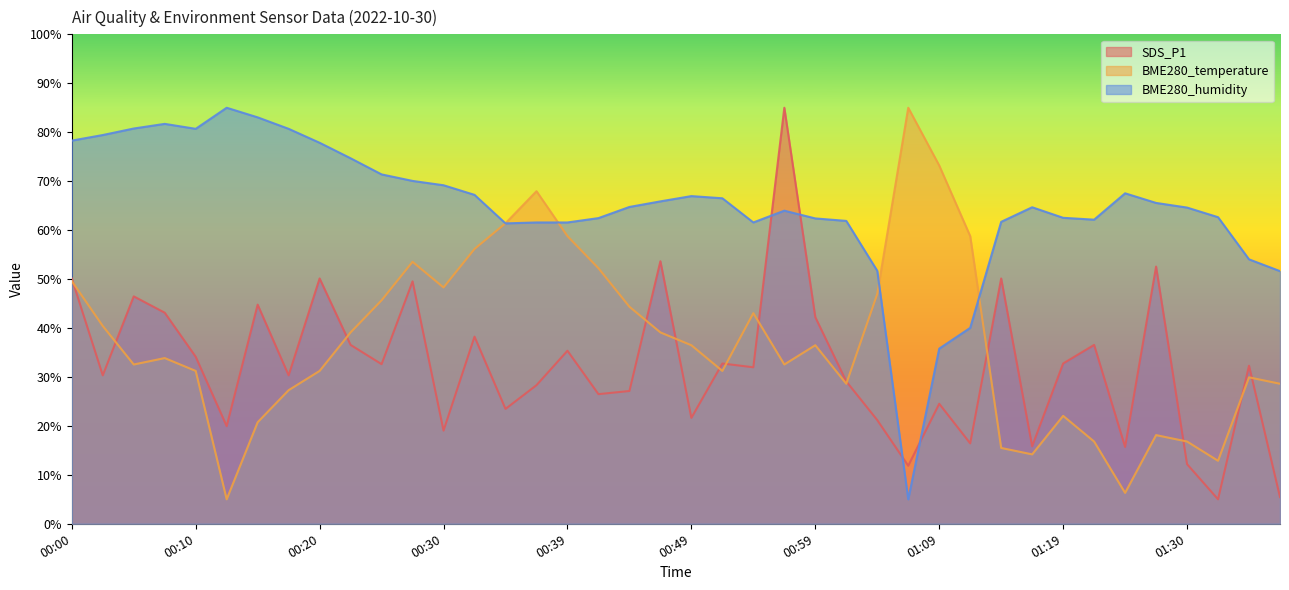

Between 00:52 and 01:02, which series saw the biggest shift?

BME280_humidity